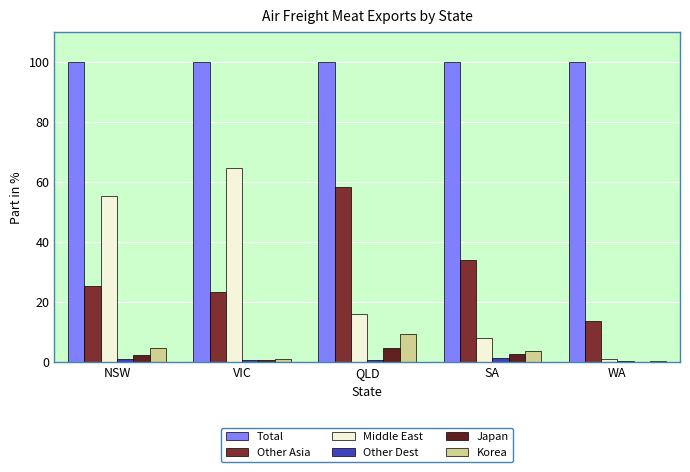

Rank the categories by Other Asia value from lowest to highest.

WA, VIC, NSW, SA, QLD